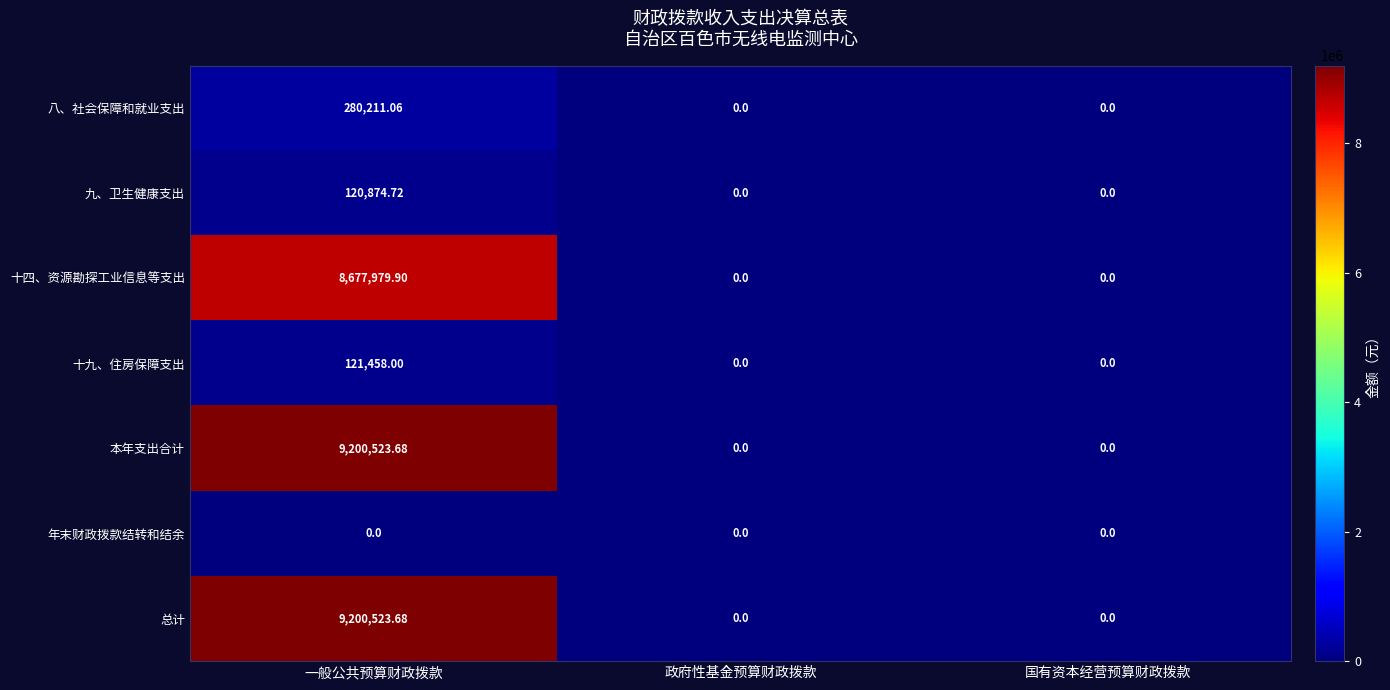

Which label corresponds to the largest value in the chart?

一般公共预算财政拨款